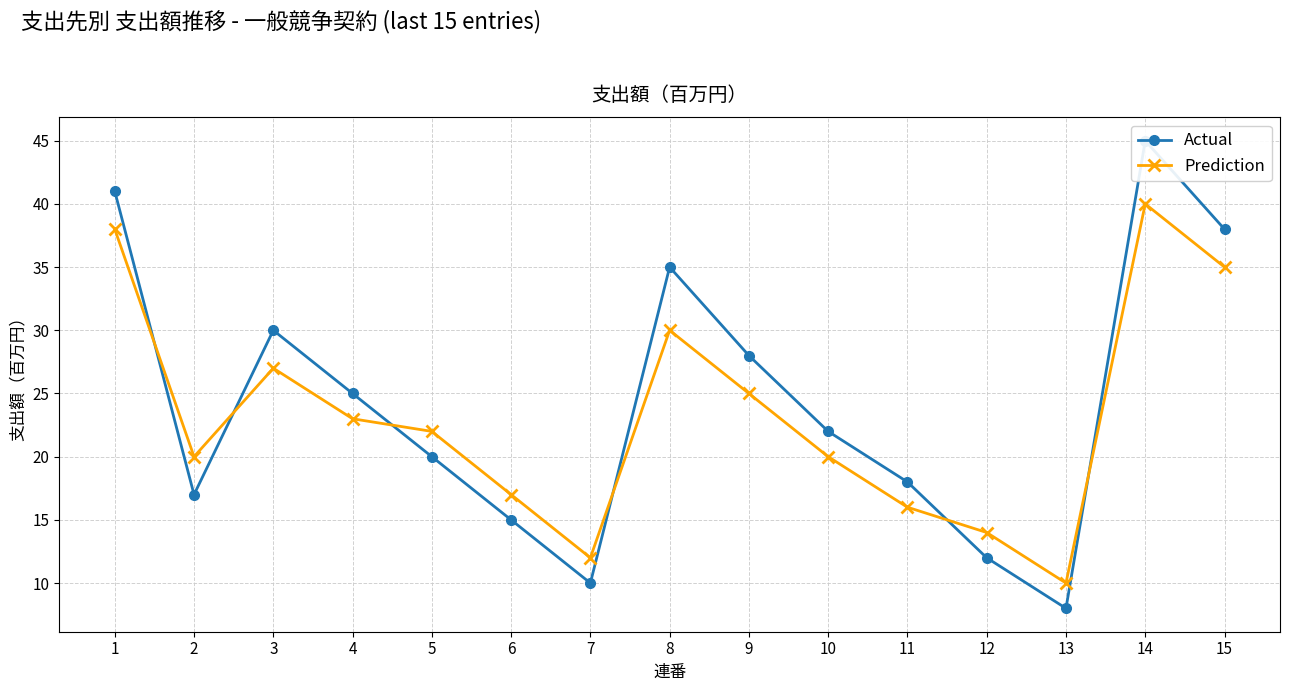

What is the value of the Prediction point at the 12th from the left?

14